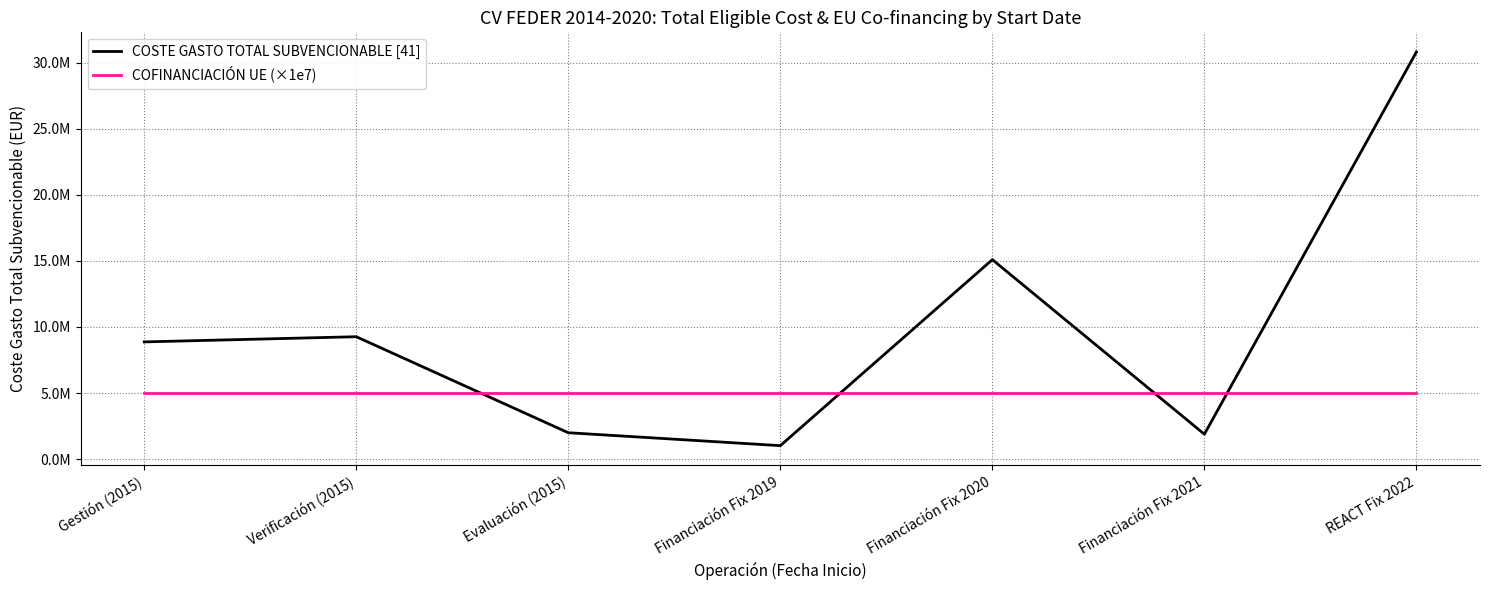

What are all the series names shown in the legend?

COSTE GASTO TOTAL SUBVENCIONABLE [41], COFINANCIACIÓN UE (×1e7)